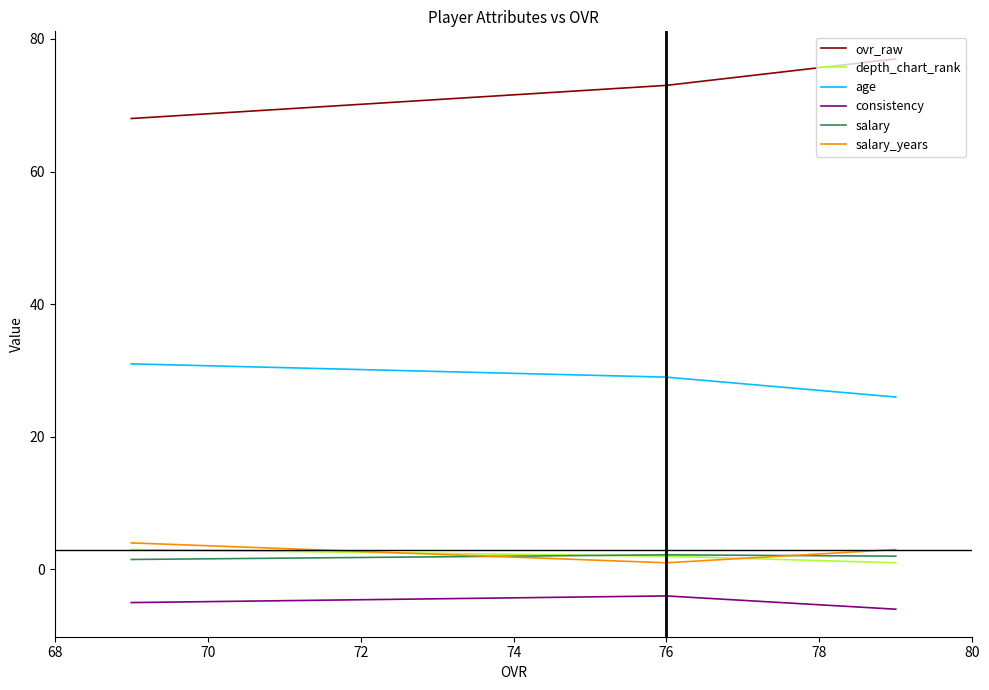

At 72, list the series in order from largest to smallest.

ovr_raw, age, salary_years, depth_chart_rank, salary, consistency